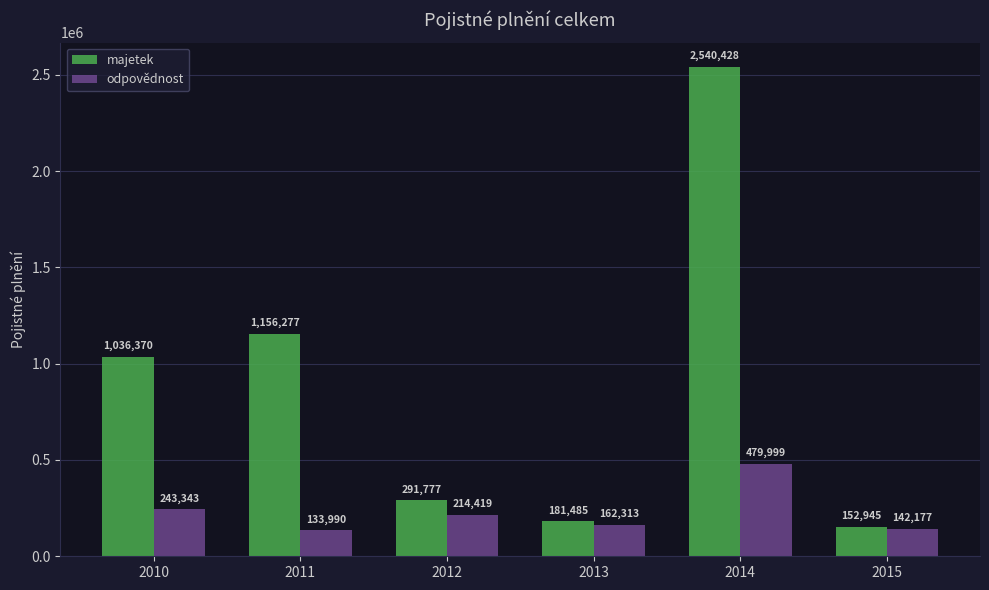

Where does the odpovědnost series first go above 214419?

2010